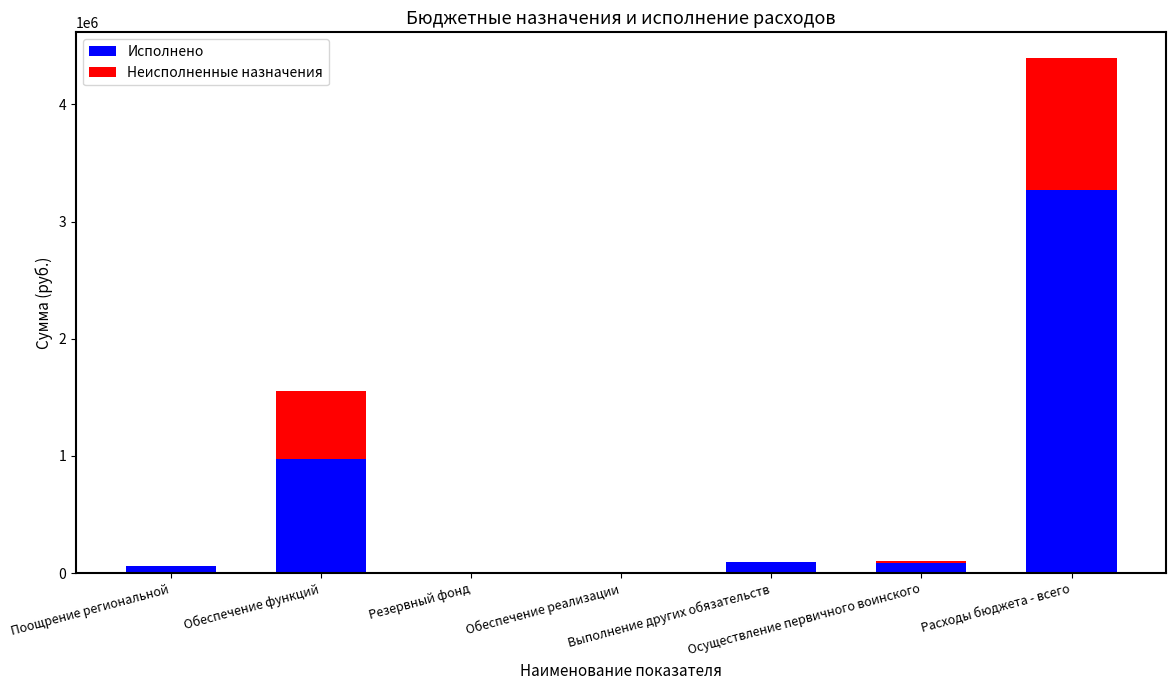

What position from the right is Резервный фонд?

5